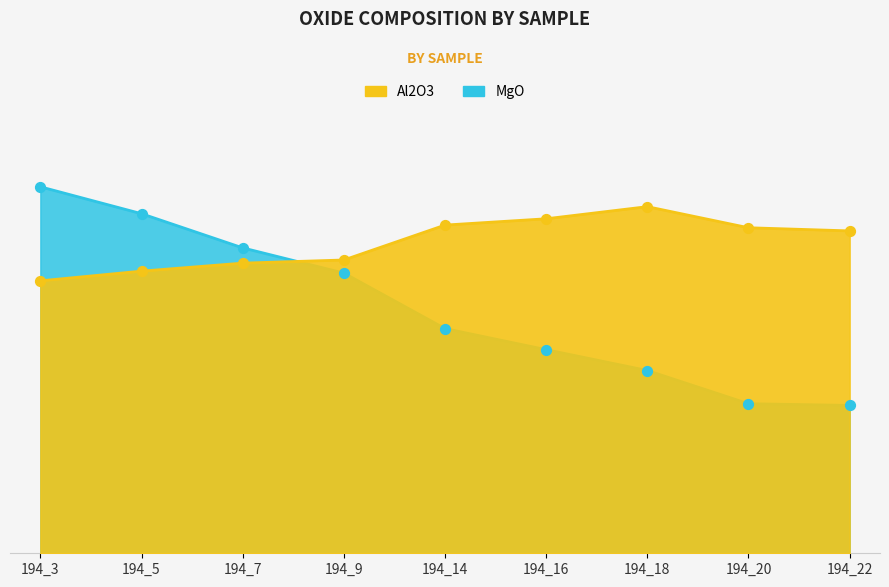

Which series contains the lowest Y value?

MgO